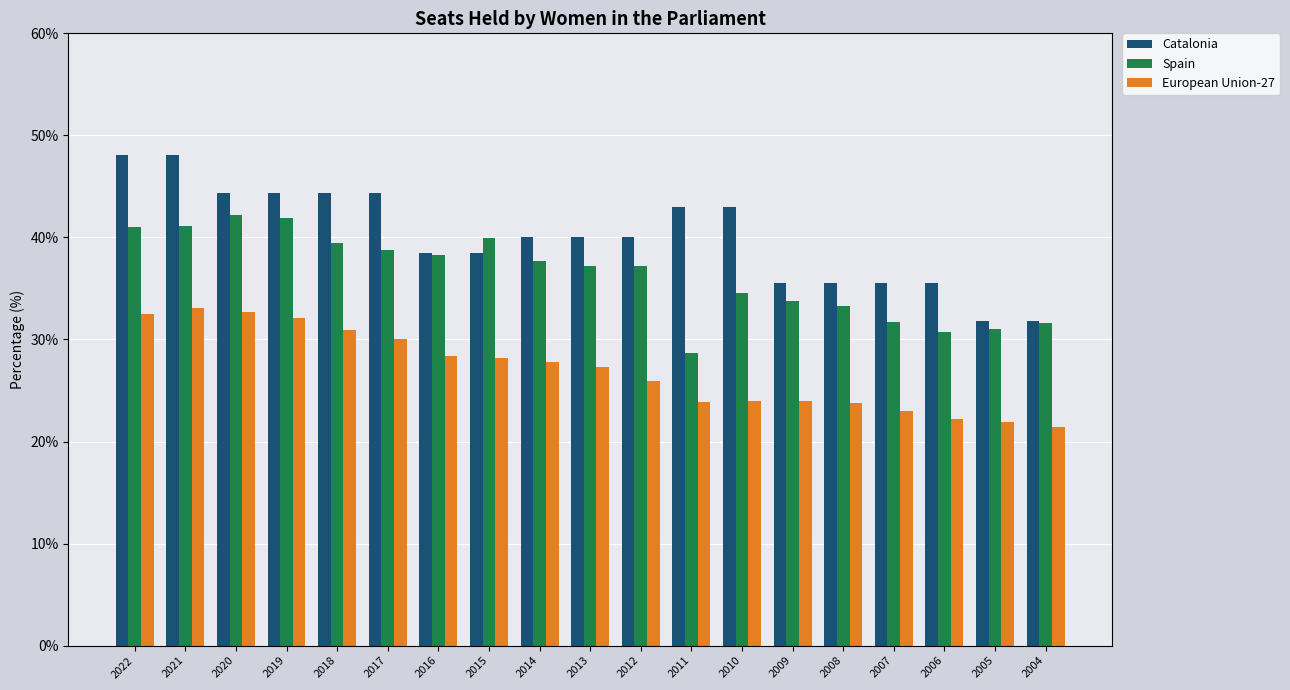

Which series has the largest total across all categories?

Catalonia